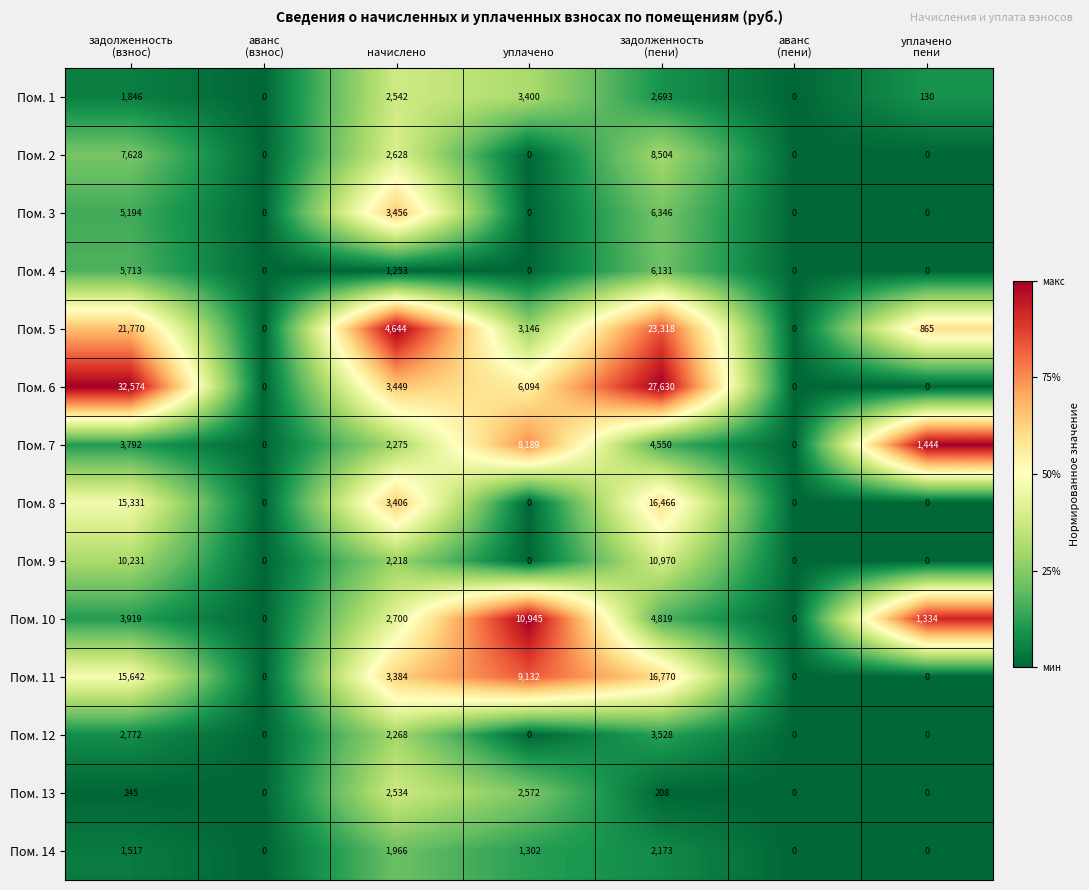

At начислено, list the series in order from smallest to largest.

Пом. 4, Пом. 14, Пом. 9, Пом. 12, Пом. 7, Пом. 13, Пом. 1, Пом. 2, Пом. 10, Пом. 11, Пом. 8, Пом. 6, Пом. 3, Пом. 5